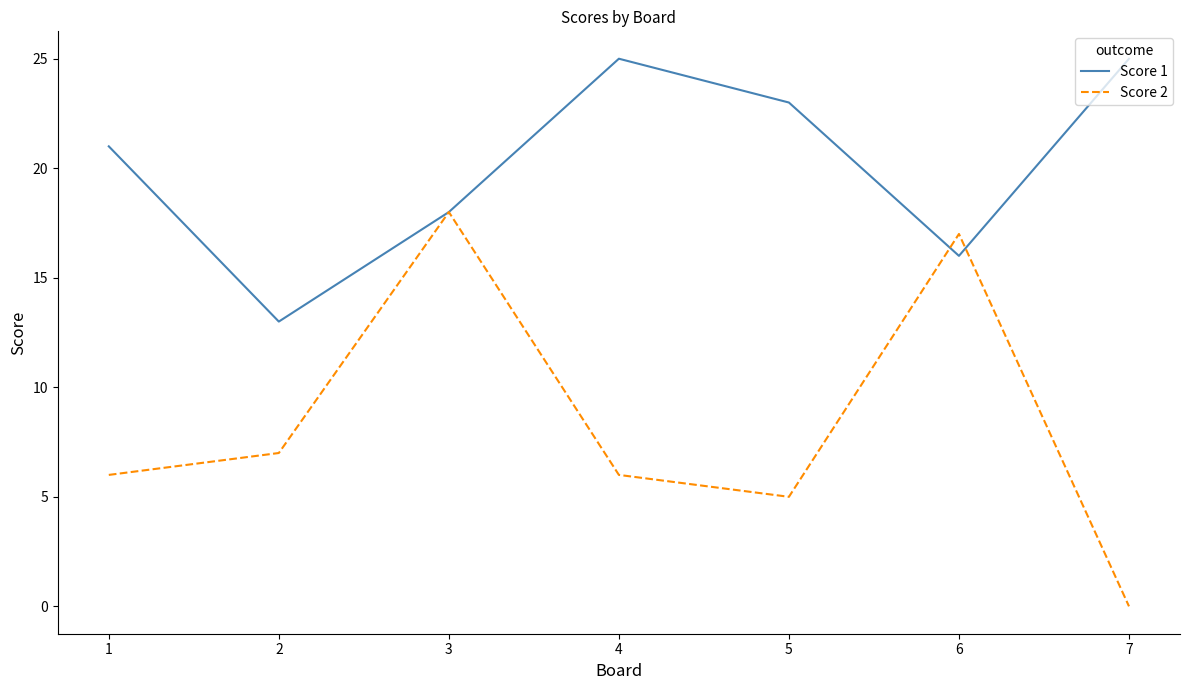

What is the difference between the Score 1 values at 2 and 7?

12